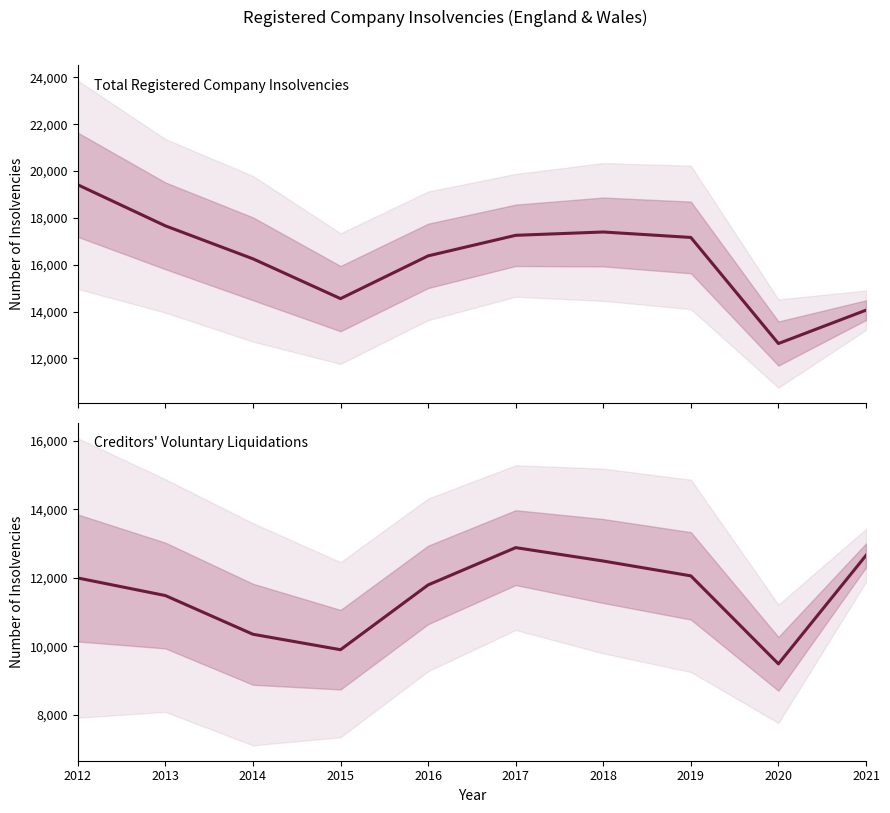

Reading left to right, what are all the values shown in this chart?

Total Registered Company Insolvencies: 19414	17660	16252	14551	16377	17255	17397	17164	12633	14058
Creditors' Voluntary Liquidations: 11997	11484	10354	9903	11794	12883	12492	12059	9490	12656